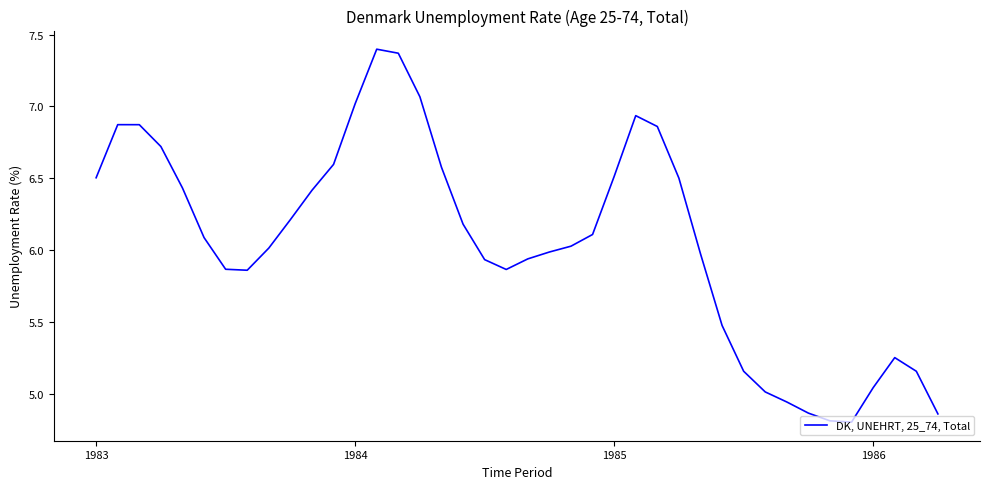

What is the difference between the maximum and minimum values?

2.6